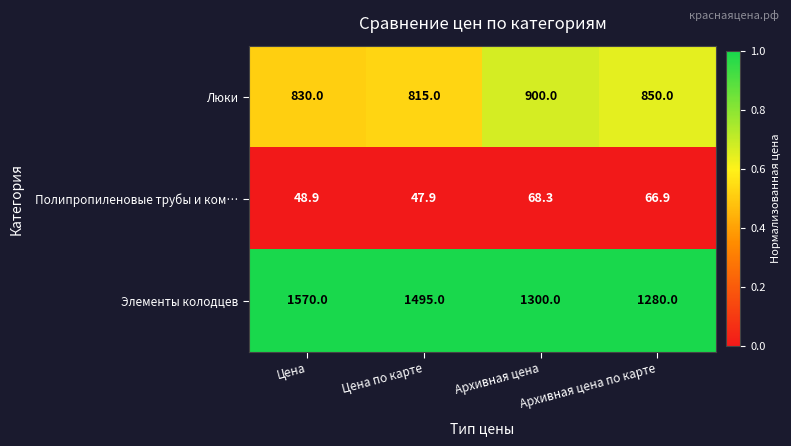

Which series has the widest spread of values?

Элементы колодцев